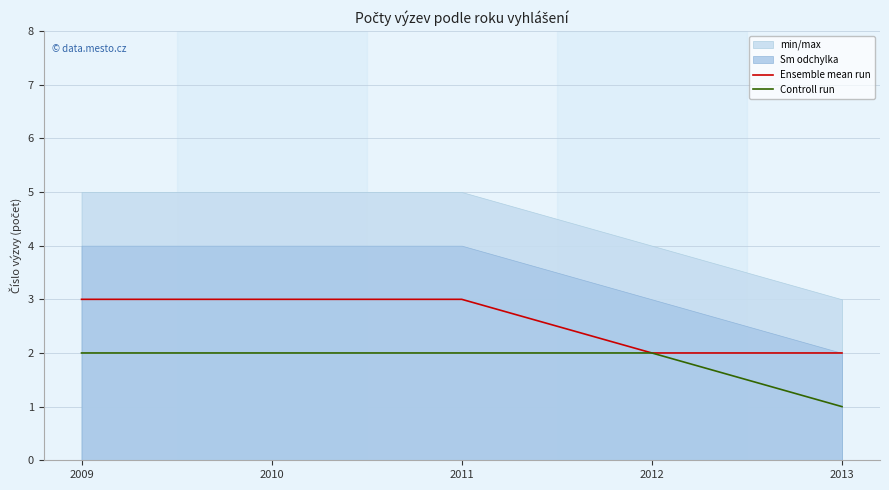

True or false: Ensemble mean run has a value of 2 at 2013.

True